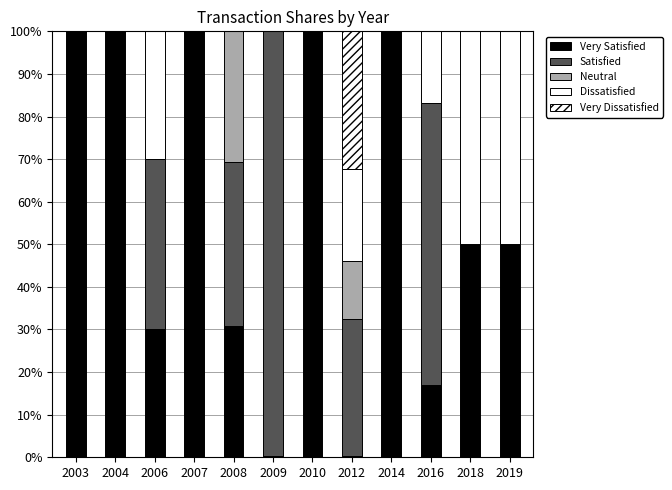

What is the difference between the second highest and second lowest values in the Very Satisfied series?

99.7